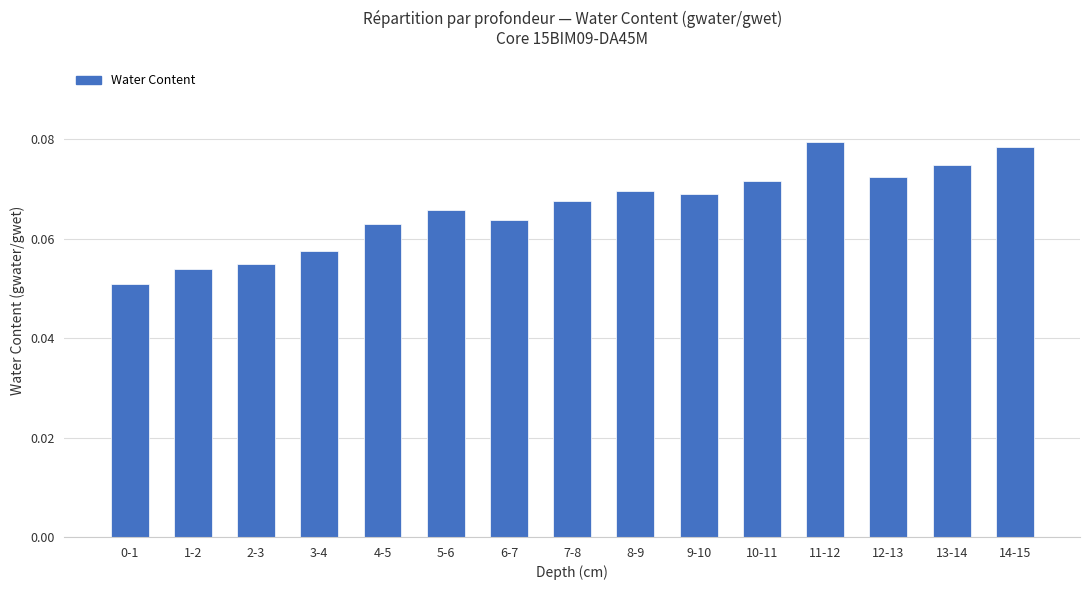

What is the sum of all values?

1.0